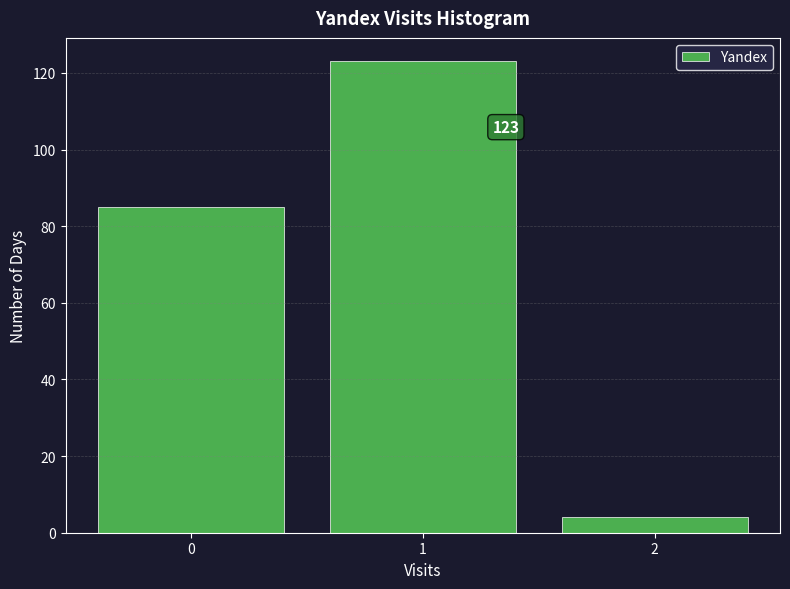

Reading left to right, list all the values displayed in this chart.

85	123	4